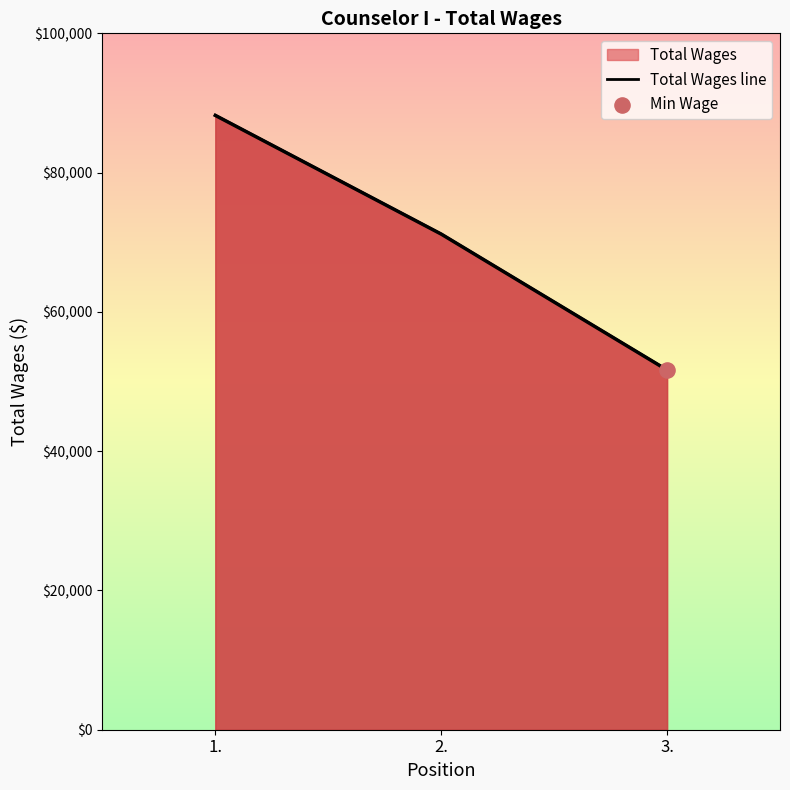

Between 1. and 3., which is larger?

1.